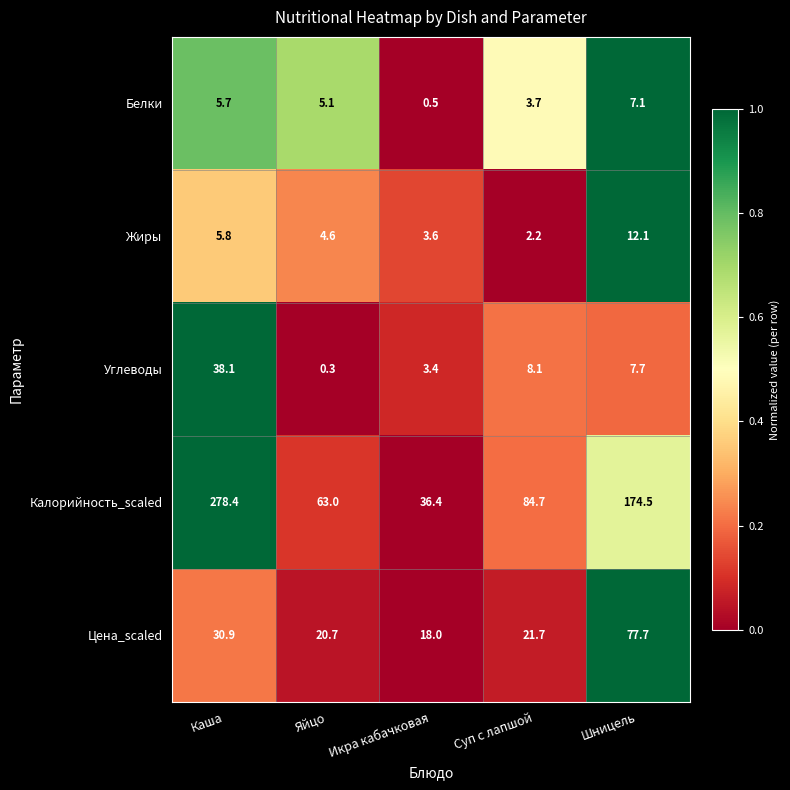

Rank the series at Яйцо from lowest to highest value.

Углеводы, Жиры, Белки, Цена_scaled, Калорийность_scaled